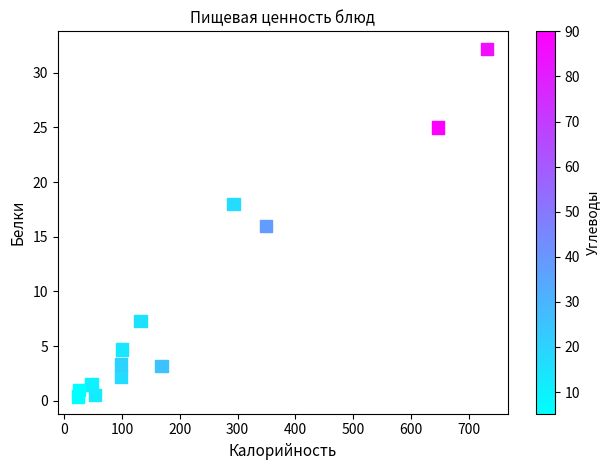

What is the range of X values (max minus min)?

708.0